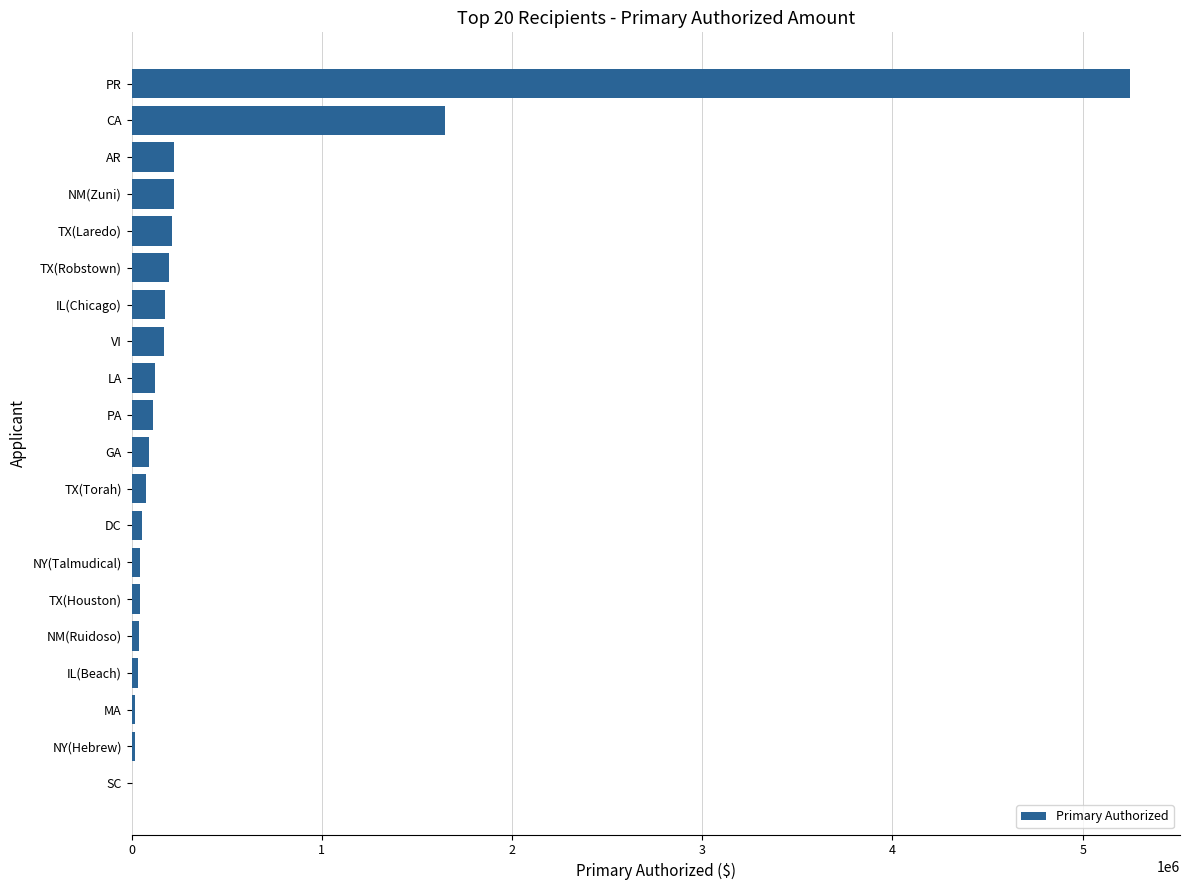

Which has a higher value, IL(Chicago) or MA?

IL(Chicago)